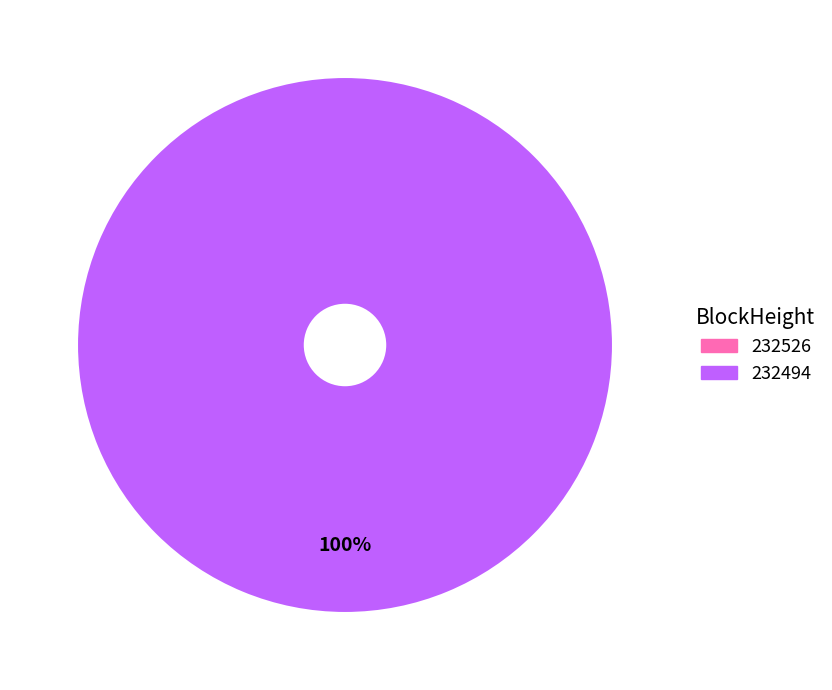

Which category has the biggest portion of the pie?

232494